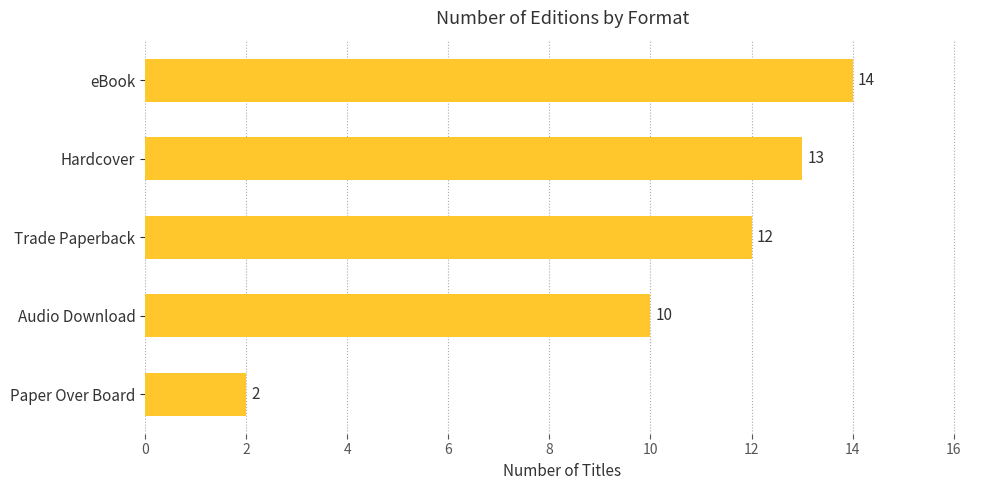

Rank the categories by value from highest to lowest.

eBook, Hardcover, Trade Paperback, Audio Download, Paper Over Board